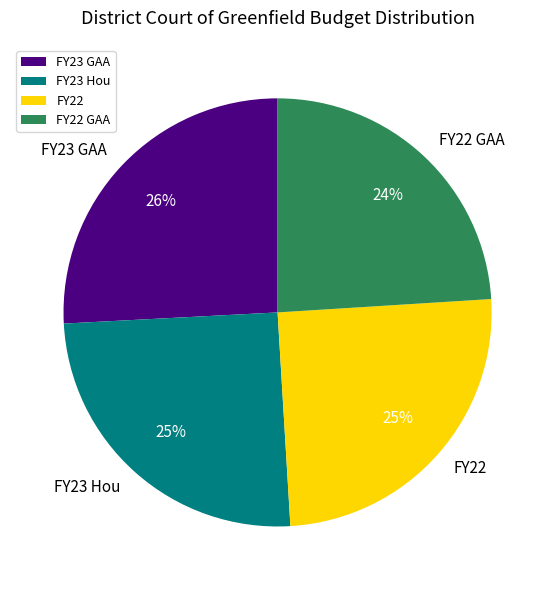

To the nearest percent, what percentage of the pie is FY22 GAA?

24%